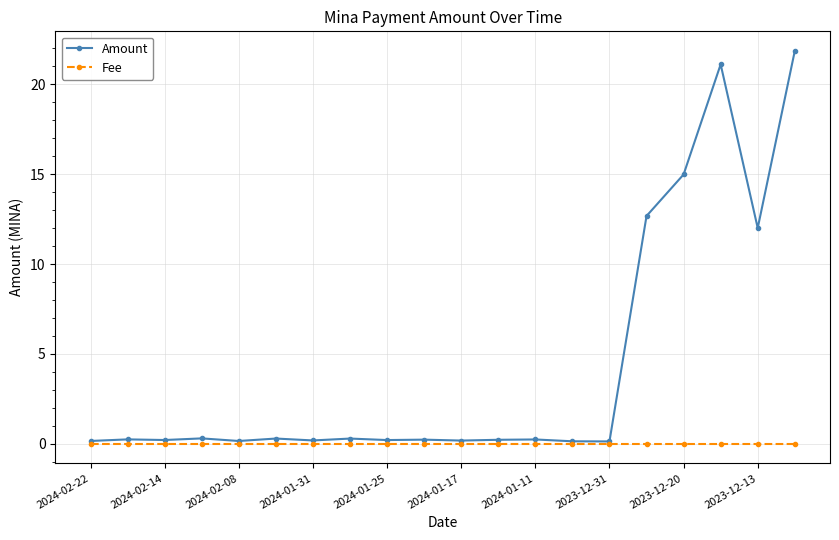

Which series has the largest total across all categories?

Amount